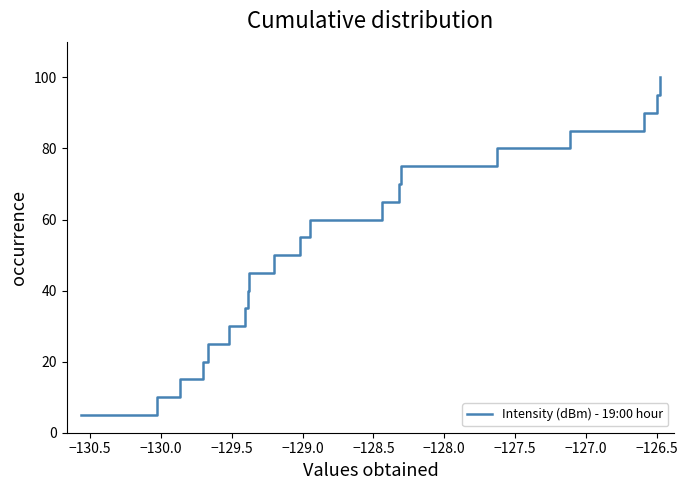

What is the maximum value shown in the chart?

100.0